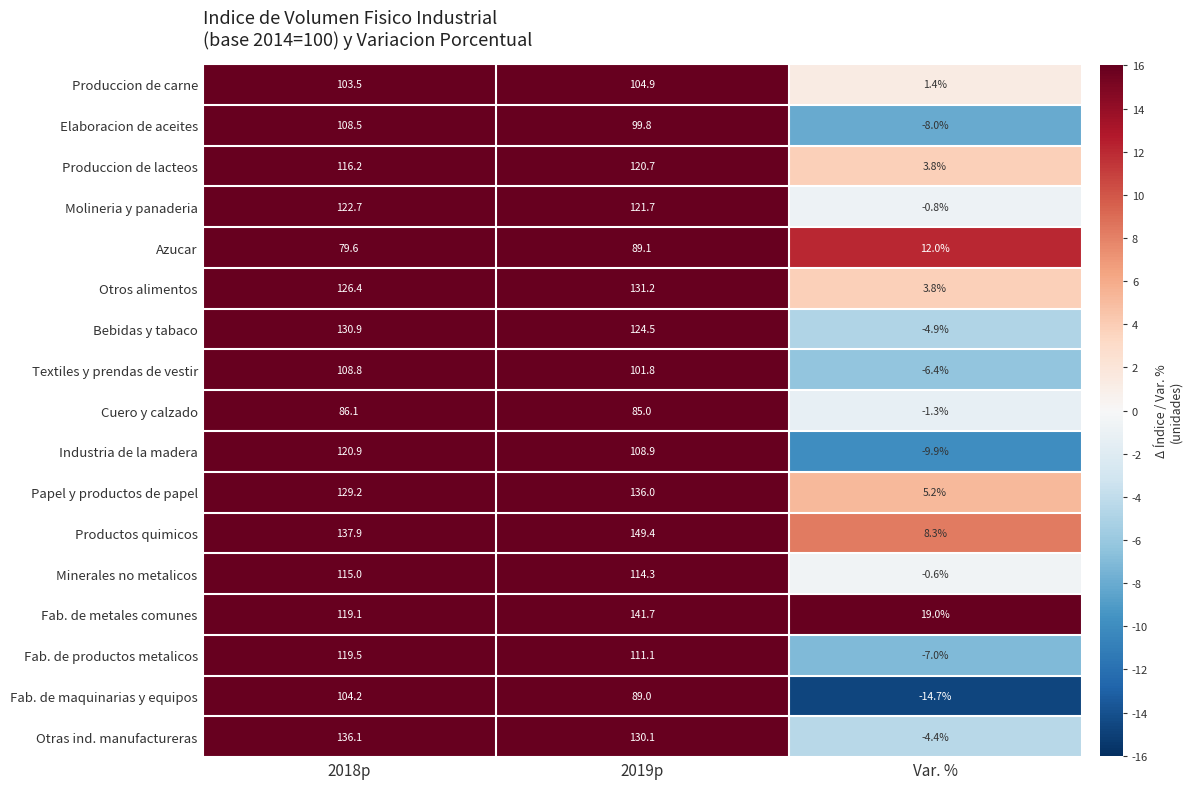

At which category does the chart reach its peak across all series?

2019p